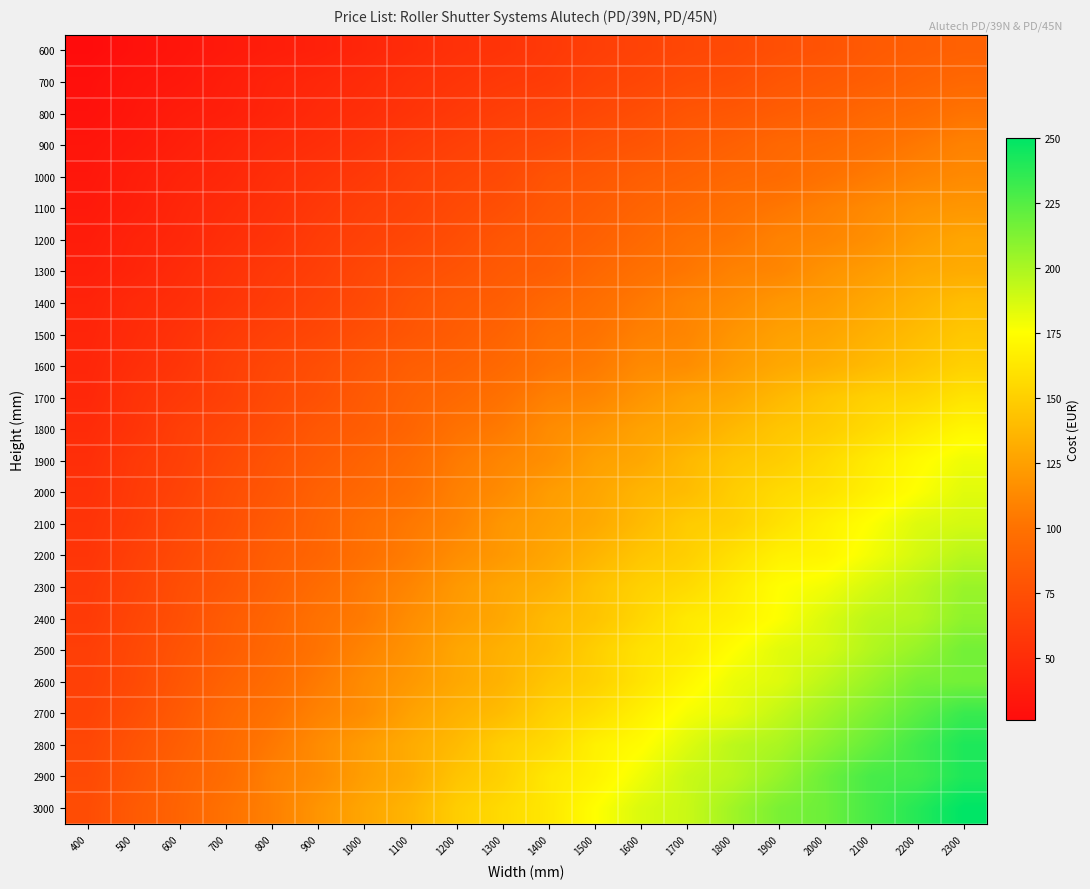

At how many categories does at least one series exceed 32?

20